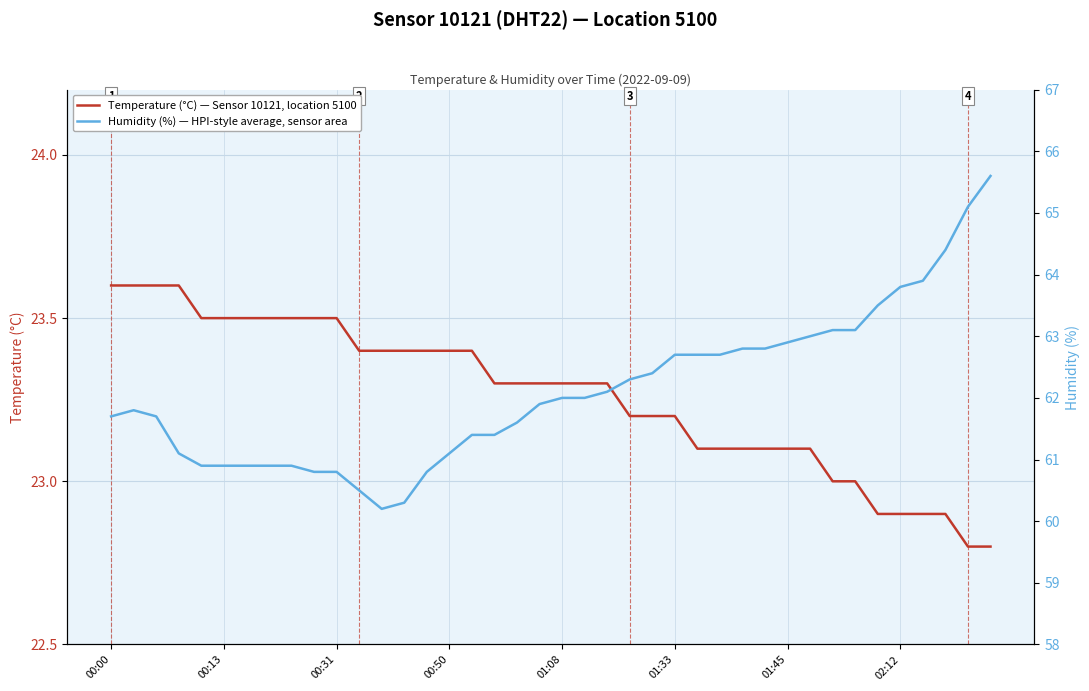

Which category has the highest value in the Temperature (°C) — Sensor 10121, location 5100 series?

00:00